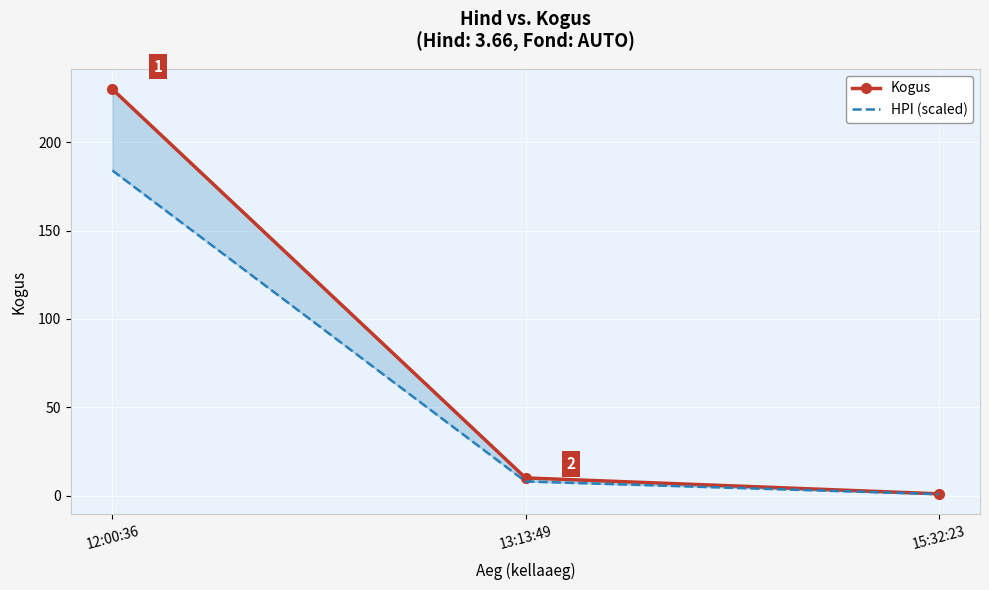

At 15:32:23, list the series in order from largest to smallest.

Kogus, HPI (scaled)